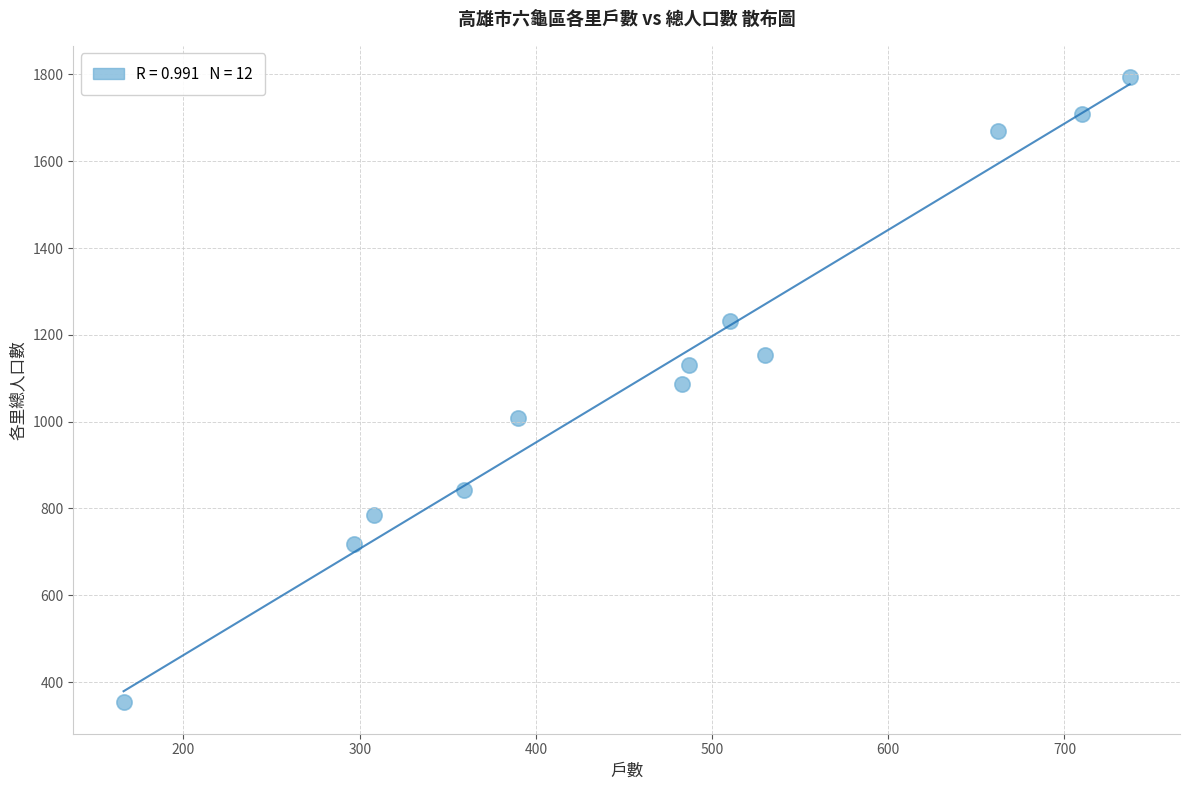

What is the range of Y values (max minus min)?

1441